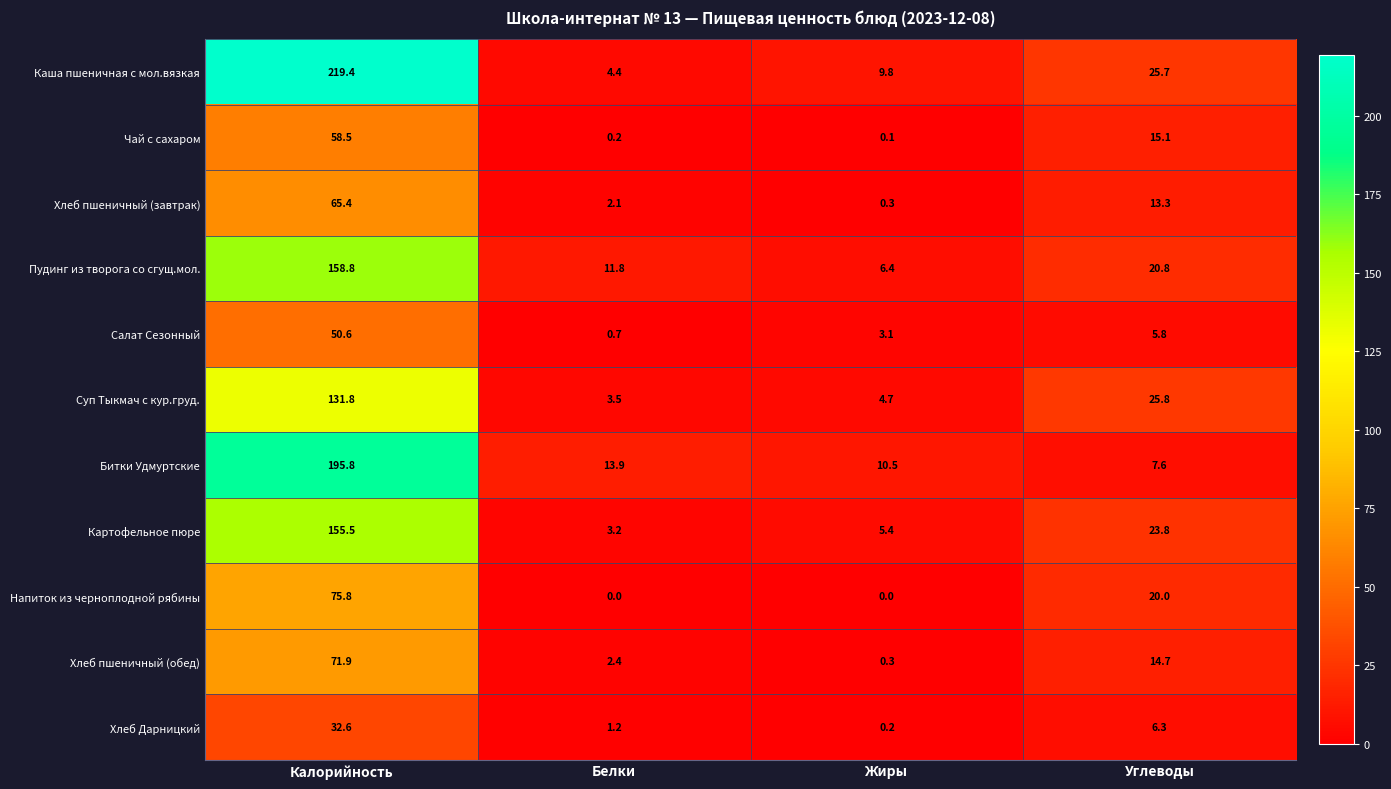

What is the difference between the Чай с сахаром values at Калорийность and Жиры?

58.4